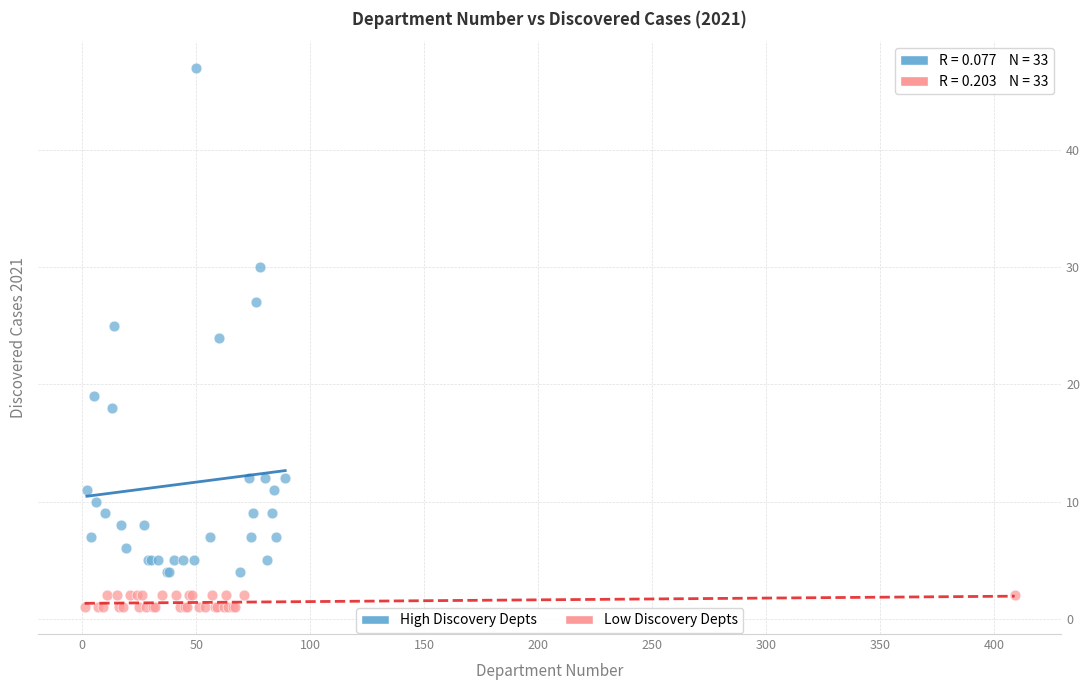

Which series has the widest spread of Y values?

High Discovery Depts